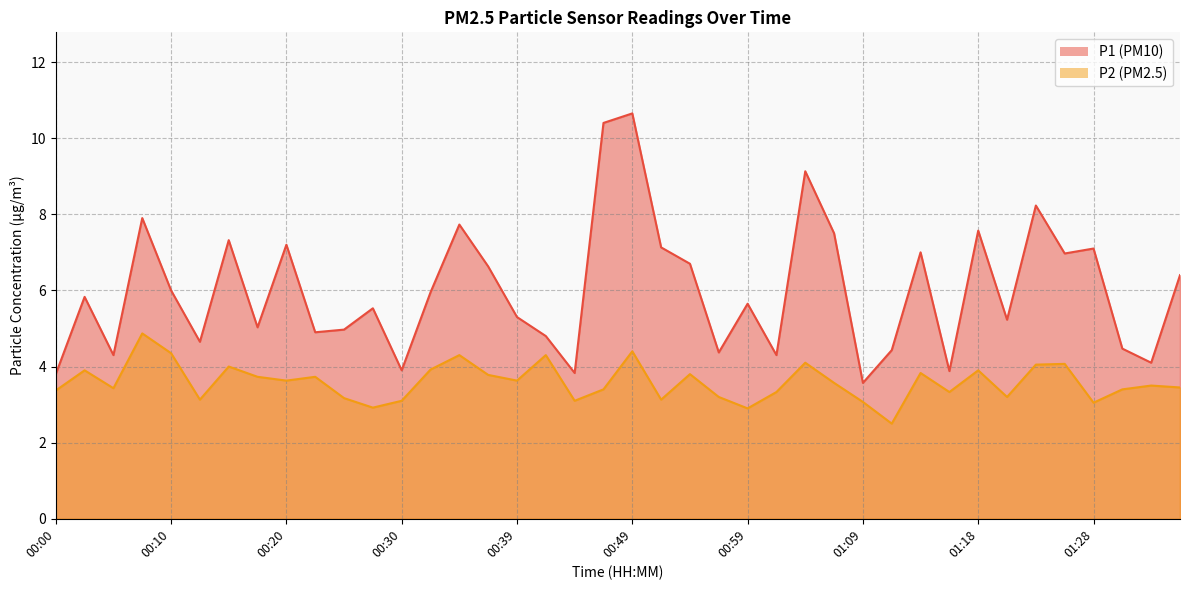

What is the difference between the second highest and second lowest values in the P1 series?

6.6